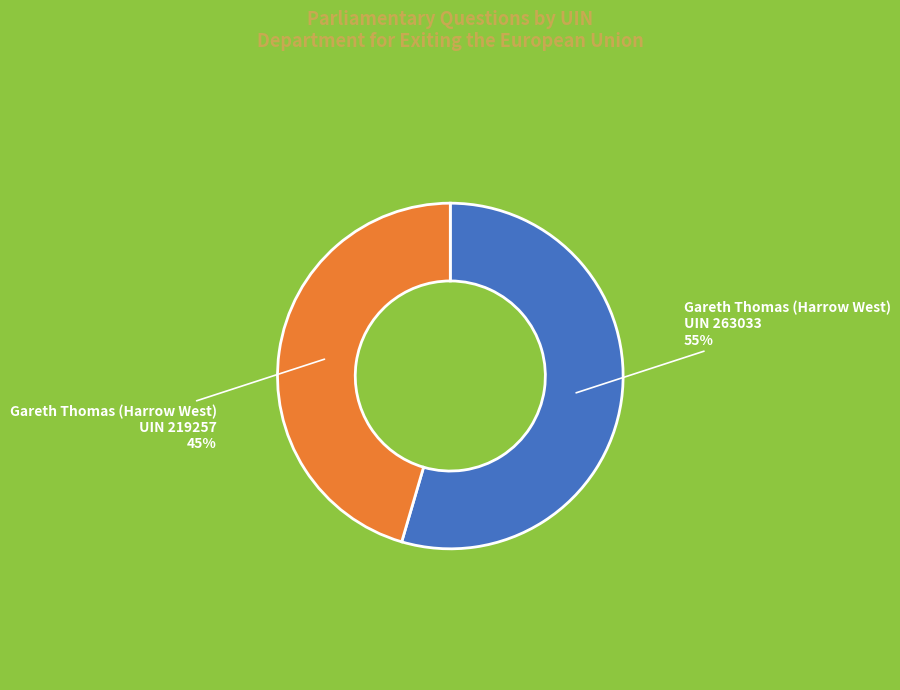

Approximately how many times larger is the value at Gareth Thomas (Harrow West) UIN 263033 compared to Gareth Thomas (Harrow West) UIN 219257?

1.2